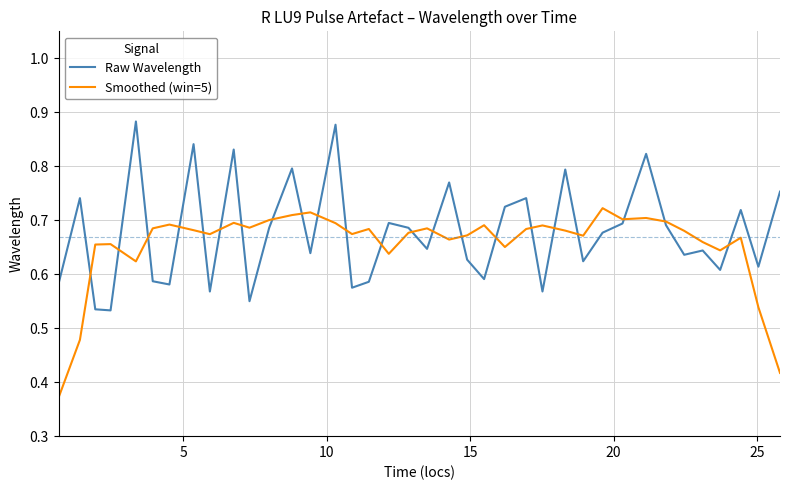

List the series in order of their peak value, lowest first.

Smoothed (win=5), Raw Wavelength